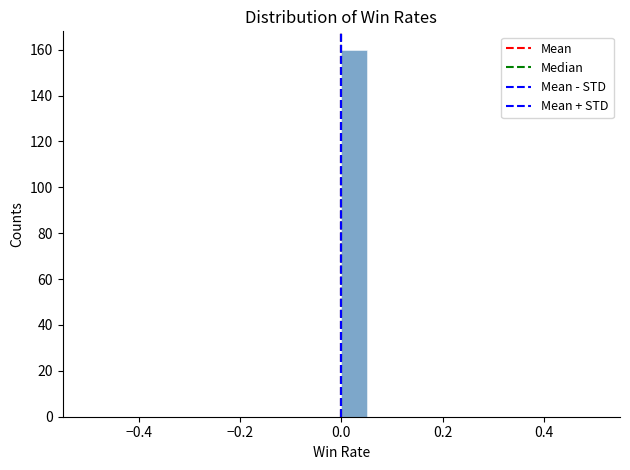

Read against the x-axis, roughly where is the centre of the tallest bar?

0.02